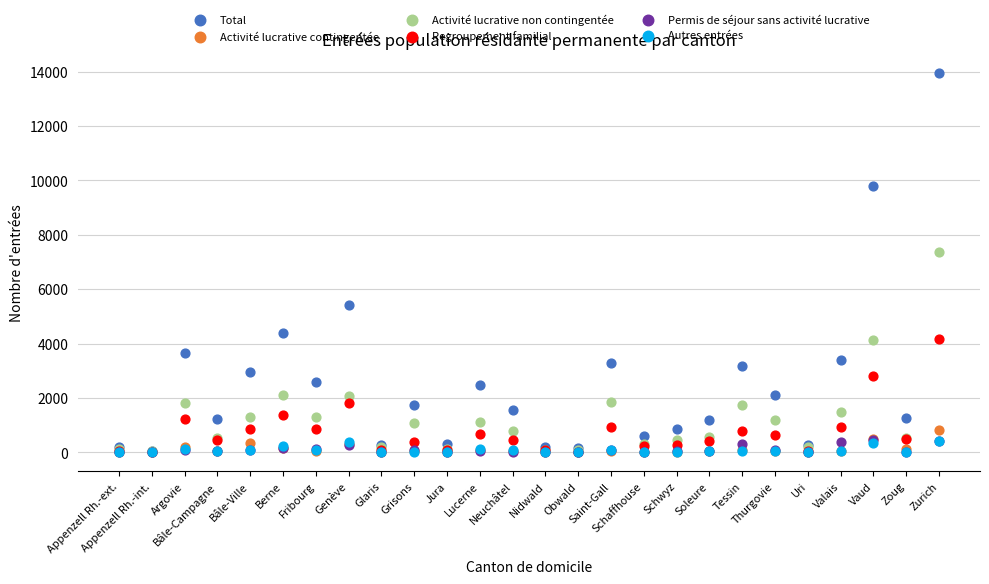

Across all series, what Y value is closest to 6976?

7354